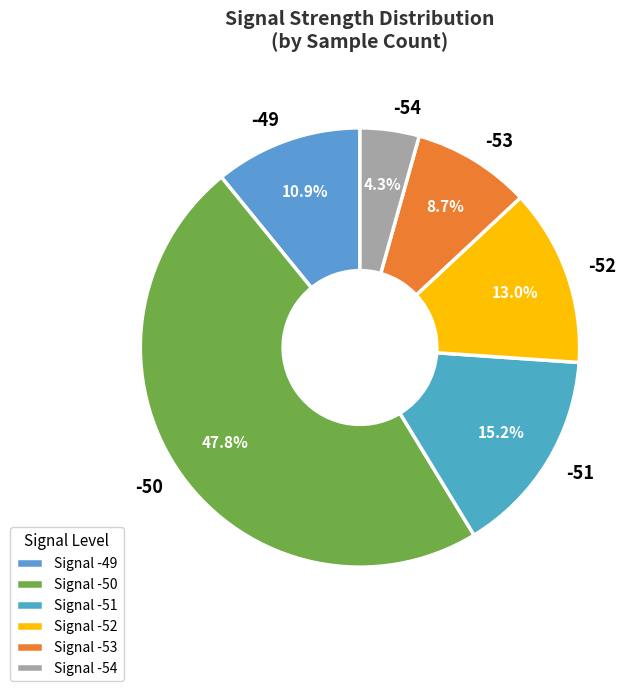

Is there a majority slice in this chart?

No